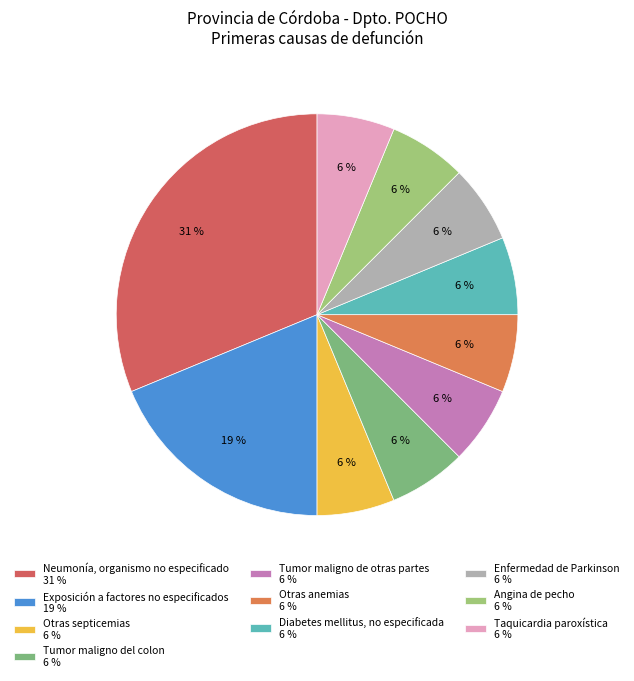

Is it true that Enfermedad de Parkinson is 17% of the pie?

False